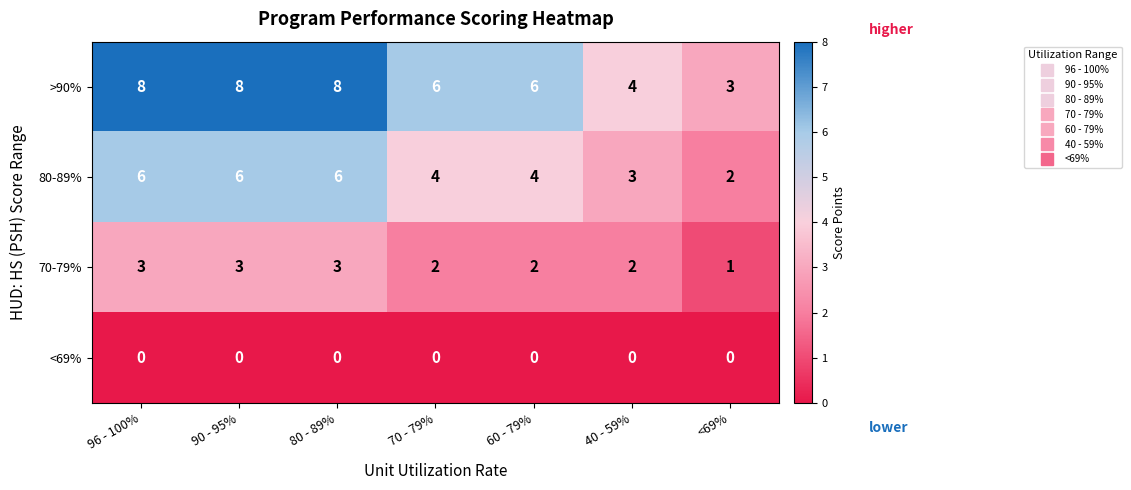

What is the difference between the highest and lowest values at <69%?

3